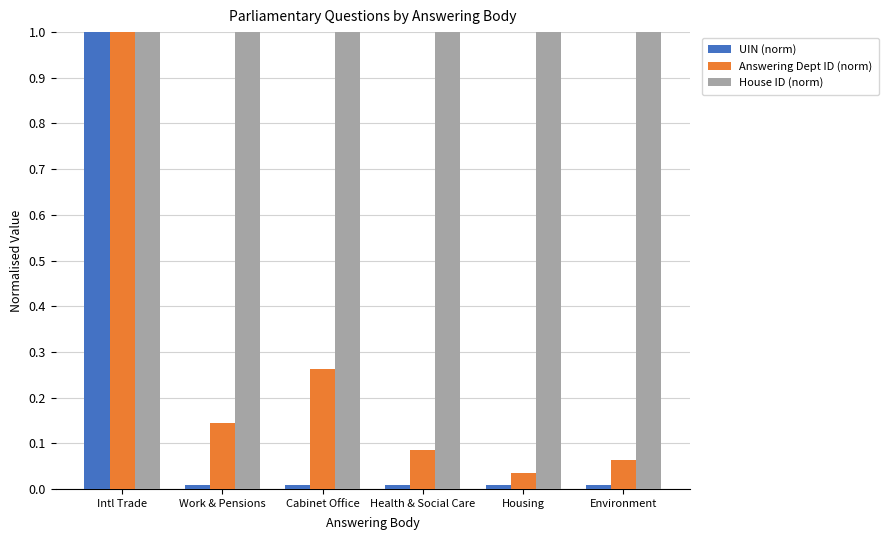

The value of House ID (norm) at Environment is 1.4. True or false?

False